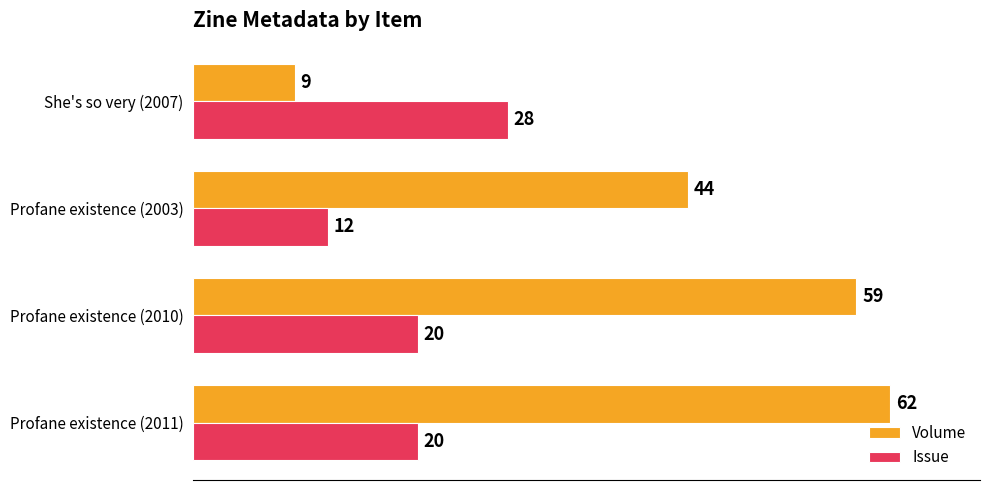

What are all the series names shown in the legend?

Volume, Issue